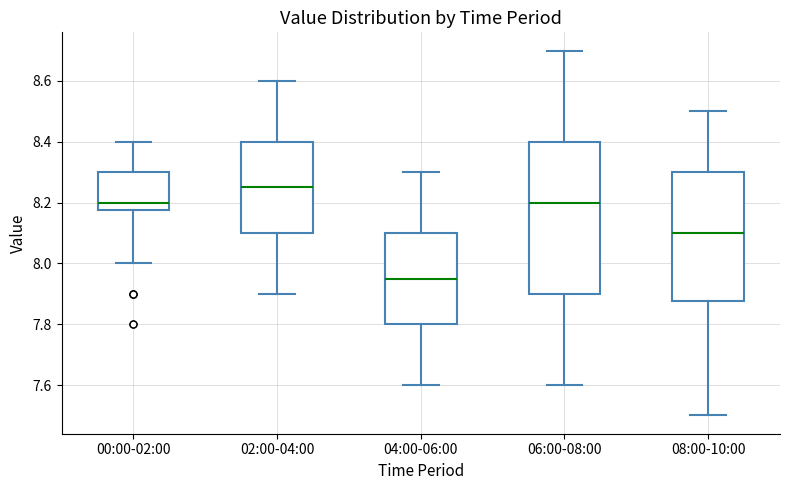

Reading left to right, read every box against the y-axis: the position of its median line, the range the box covers, and the ends of its whiskers. The values are not printed on the chart, so give them approximately, as read against the axis.

00:00-02:00: median 8.20, box 8.18 to 8.30, whiskers 8.00 to 8.40
02:00-04:00: median 8.26, box 8.10 to 8.40, whiskers 7.90 to 8.60
04:00-06:00: median 7.96, box 7.80 to 8.10, whiskers 7.60 to 8.30
06:00-08:00: median 8.20, box 7.90 to 8.40, whiskers 7.60 to 8.70
08:00-10:00: median 8.10, box 7.88 to 8.30, whiskers 7.50 to 8.50